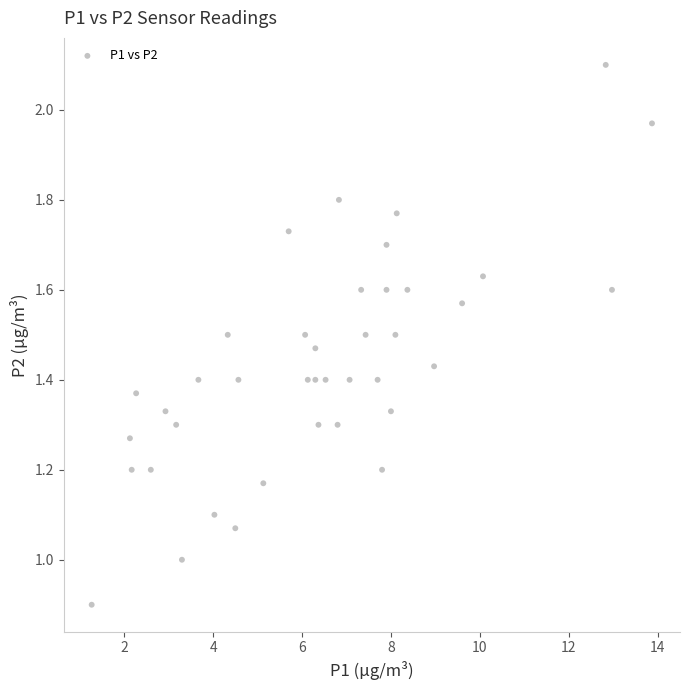

What is the range of X values (max minus min)?

12.6